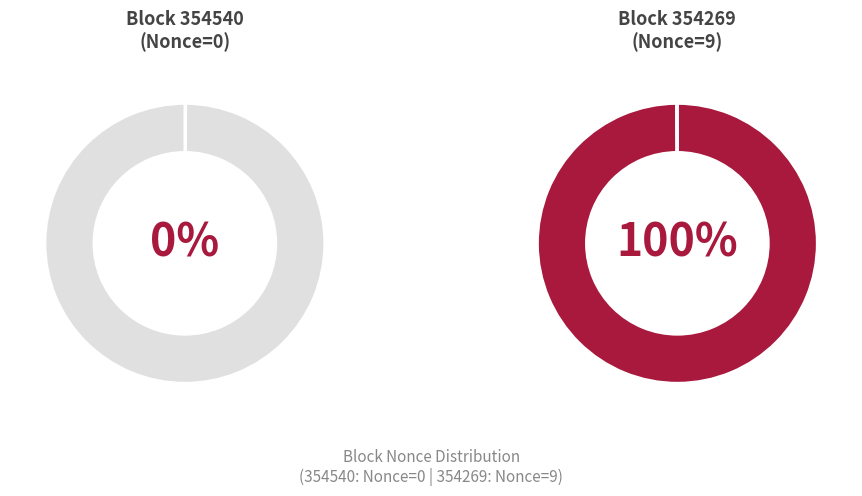

Count the number of slices in the pie.

2